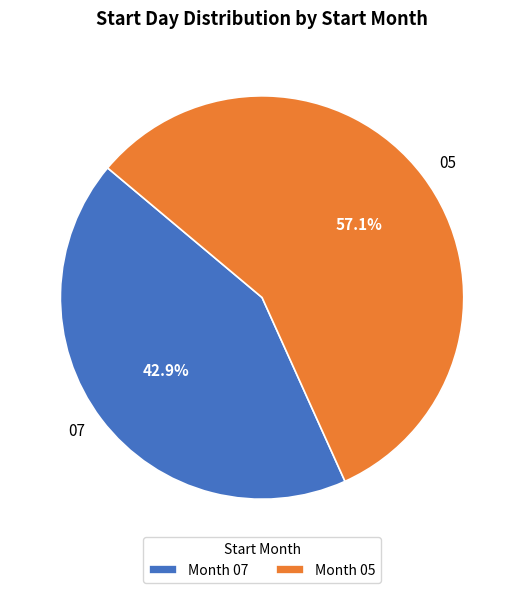

How much of the chart is everything except 05?

42.9%